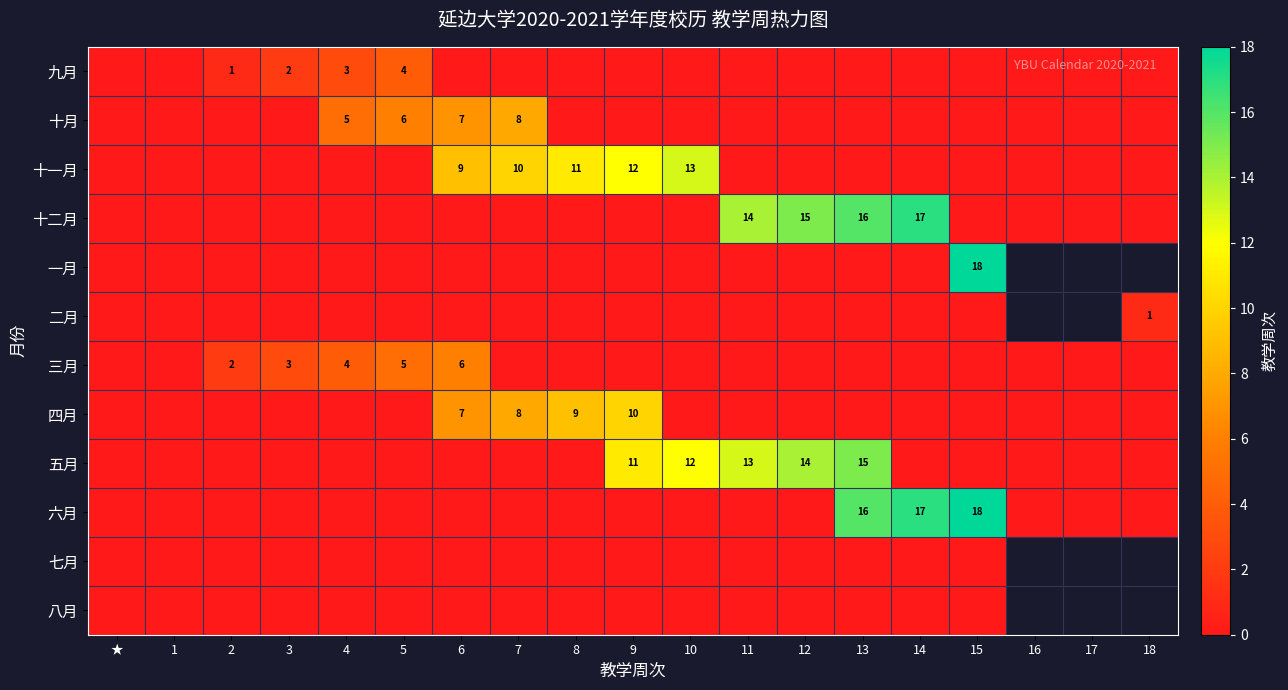

True or false: 十二月 has a value of 20 at 12.

False